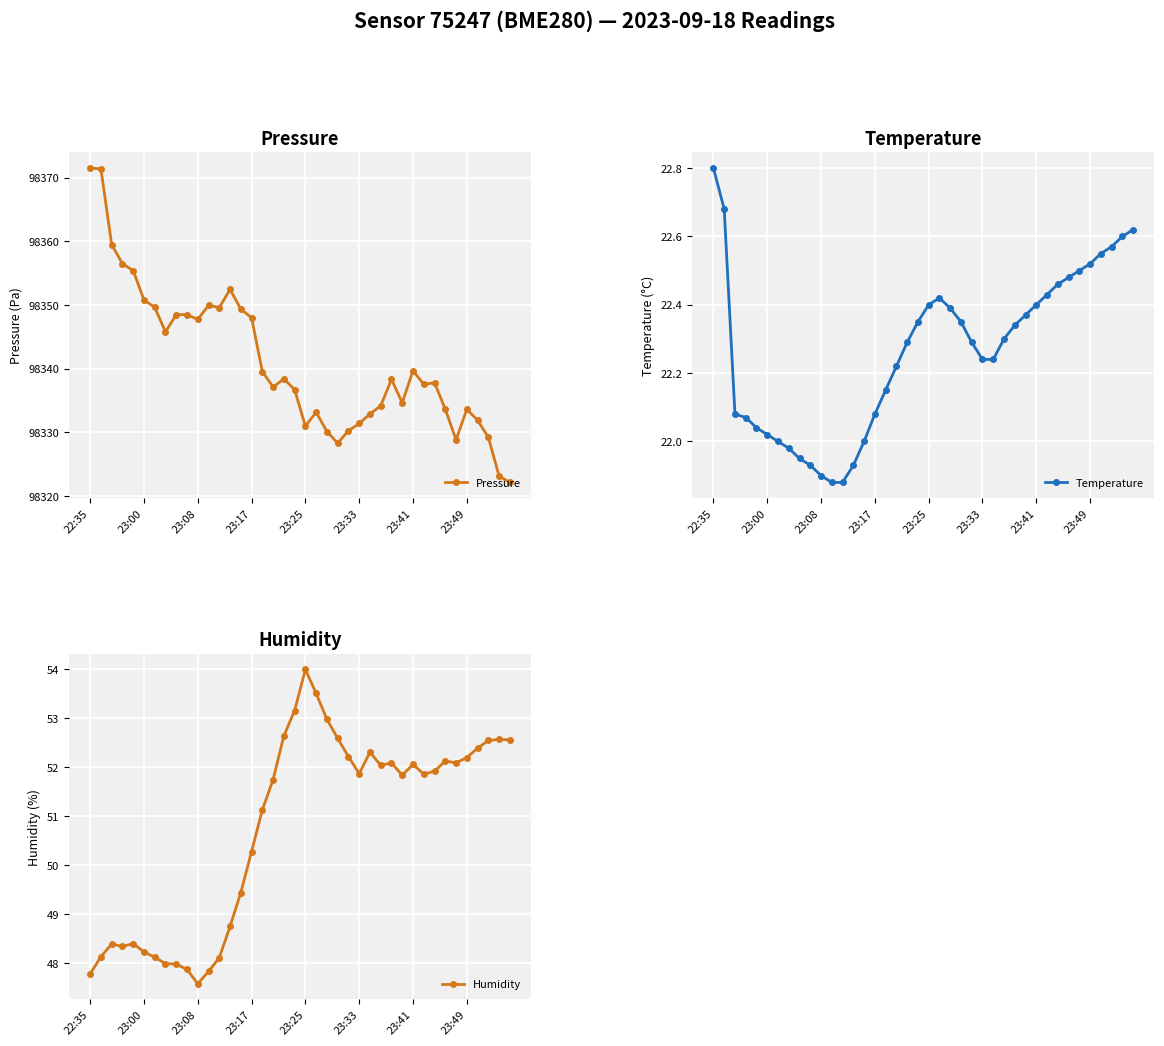

What is the spread (max minus min) of values at 22?

98307.8